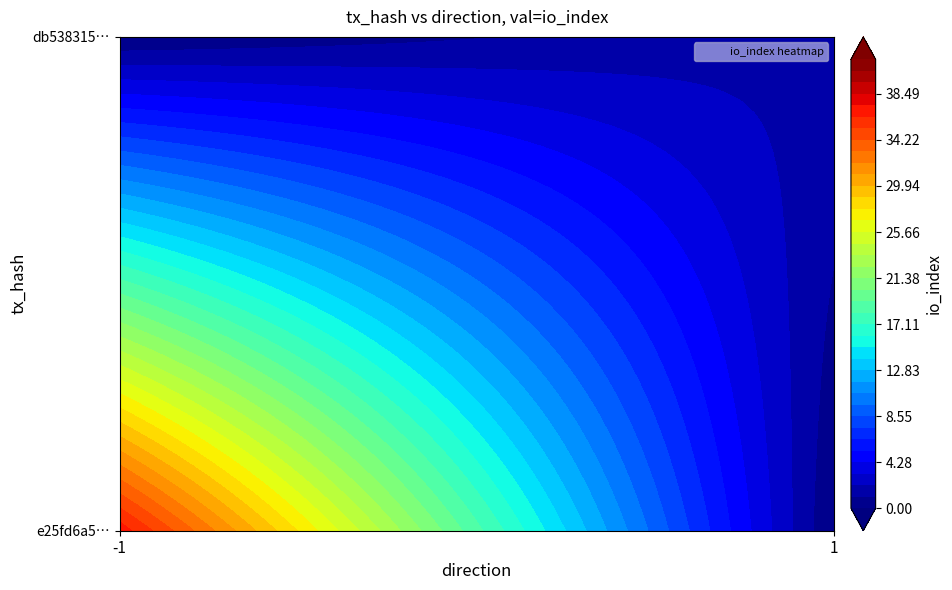

What is the difference between the highest and lowest values at io_index?

35